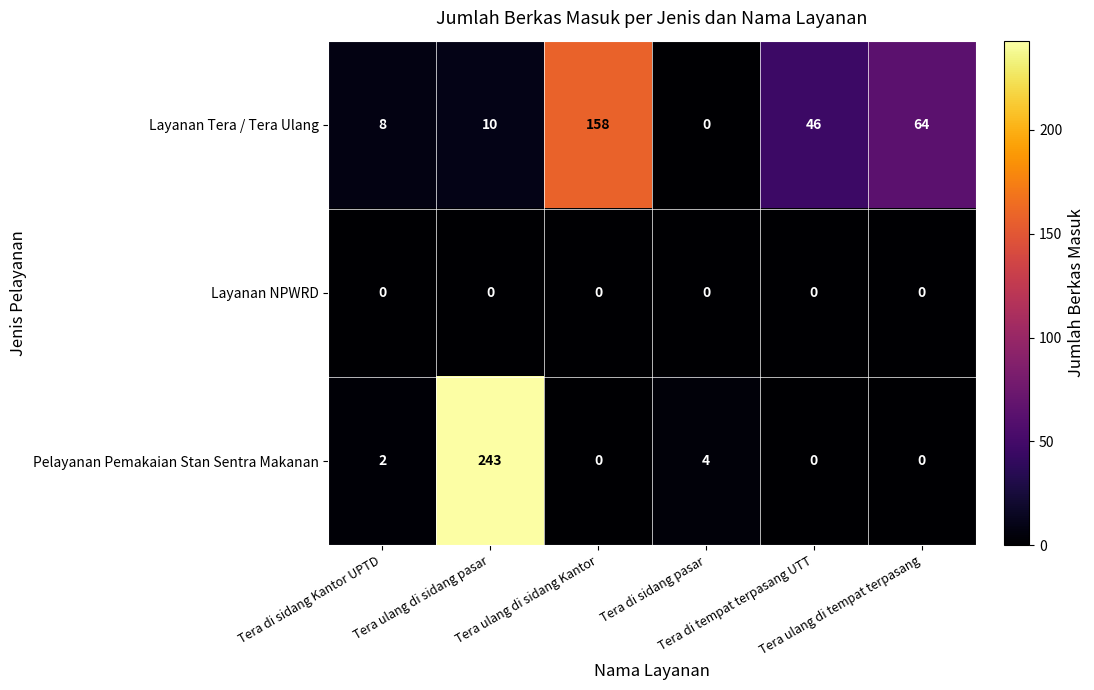

Which series has the largest range (max minus min)?

Pelayanan Pemakaian Stan Sentra Makanan